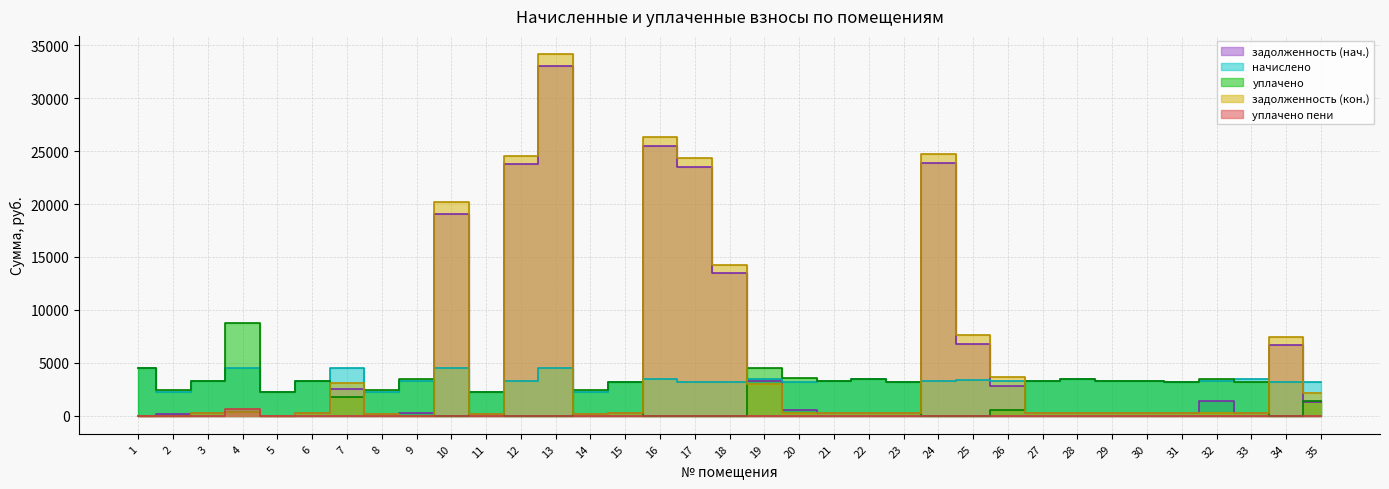

Reading left to right, list all the values displayed in this chart.

задолженность (нач.): 1=0.0	2=185.2	3=270.8	4=375.9	5=0.0	6=270.6	7=2551.3	8=185.1	9=270.5	10=19037.0	11=185.1	12=23781.7	13=33060.7	14=186.0	15=268.9	16=25446.2	17=23509.2	18=13463.5	19=3249.4	20=532.0	21=269.6	22=290.4	23=269.4	24=23905.1	25=6769.9	26=2788.8	27=270.2	28=290.6	29=269.5	30=269.7	31=269.1	32=1347.8	33=290.8	34=6653.9	35=1337.8
начислено: 1=4516.1	2=2231.8	3=3249.4	4=4510.2	5=2227.4	6=3247.6	7=4497.1	8=2226.7	9=3245.8	10=4494.2	11=2221.7	12=3237.0	13=4500.0	14=2231.8	15=3226.8	16=3463.6	17=3199.9	18=3231.2	19=3472.3	20=3191.9	21=3234.8	22=3485.4	23=3233.4	24=3253.8	25=3359.4	26=3299.6	27=3242.9	28=3469.3	29=3239.2	30=3236.3	31=3229.0	32=3234.8	33=3489.0	34=3212.3	35=3220.2
уплачено: 1=4516.1	2=2417.2	3=3249.4	4=8778.1	5=2227.4	6=3247.4	7=1793.3	8=2414.1	9=3516.2	10=0.0	11=2221.7	12=0.0	13=0.0	14=2417.7	15=3226.8	16=0.0	17=0.0	18=0.0	19=4491.4	20=3523.9	21=3234.8	22=3485.9	23=3233.4	24=0.0	25=0.0	26=500.0	27=3242.9	28=3469.3	29=3239.3	30=3236.3	31=3229.0	32=3504.4	33=3198.2	34=0.0	35=1354.5
задолженность (кон.): 1=0.0	2=0.4	3=270.8	4=375.9	5=0.0	6=270.7	7=3075.6	8=185.2	9=0.0	10=20160.6	11=185.1	12=24590.9	13=34185.7	14=186.0	15=268.9	16=26312.1	17=24309.2	18=14271.3	19=2960.0	20=232.0	21=269.6	22=289.9	23=269.4	24=24718.5	25=7609.7	26=3613.7	27=270.2	28=290.6	29=269.4	30=269.7	31=269.1	32=269.6	33=290.8	34=7457.0	35=2142.8
уплачено пени: 1=0.0	2=0.0	3=0.0	4=643.1	5=0.0	6=0.0	7=6.7	8=0.0	9=0.0	10=0.0	11=0.0	12=0.0	13=0.0	14=0.4	15=0.0	16=0.0	17=0.0	18=0.0	19=0.0	20=6.0	21=0.0	22=0.0	23=0.0	24=0.0	25=0.0	26=0.0	27=0.0	28=0.0	29=0.0	30=0.0	31=0.0	32=6.2	33=0.0	34=0.0	35=0.0